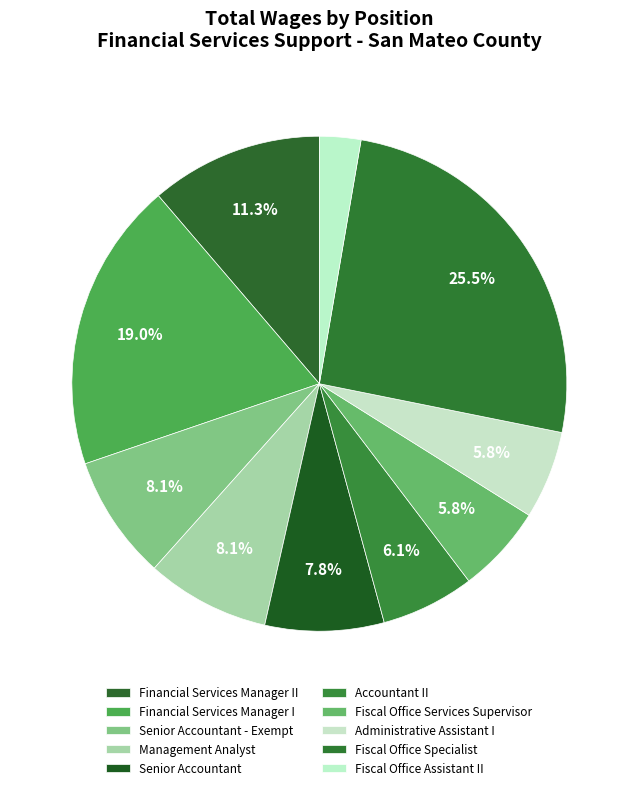

To the nearest percent, what is the combined percentage of Fiscal Office Assistant II and Senior Accountant?

10%